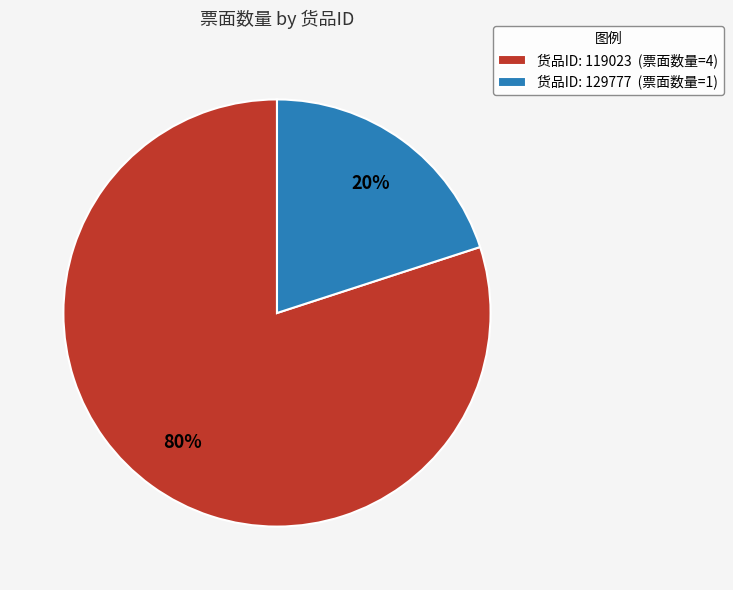

Is it true that 货品ID: 129777 (票面数量=1) is 7% of the pie?

False